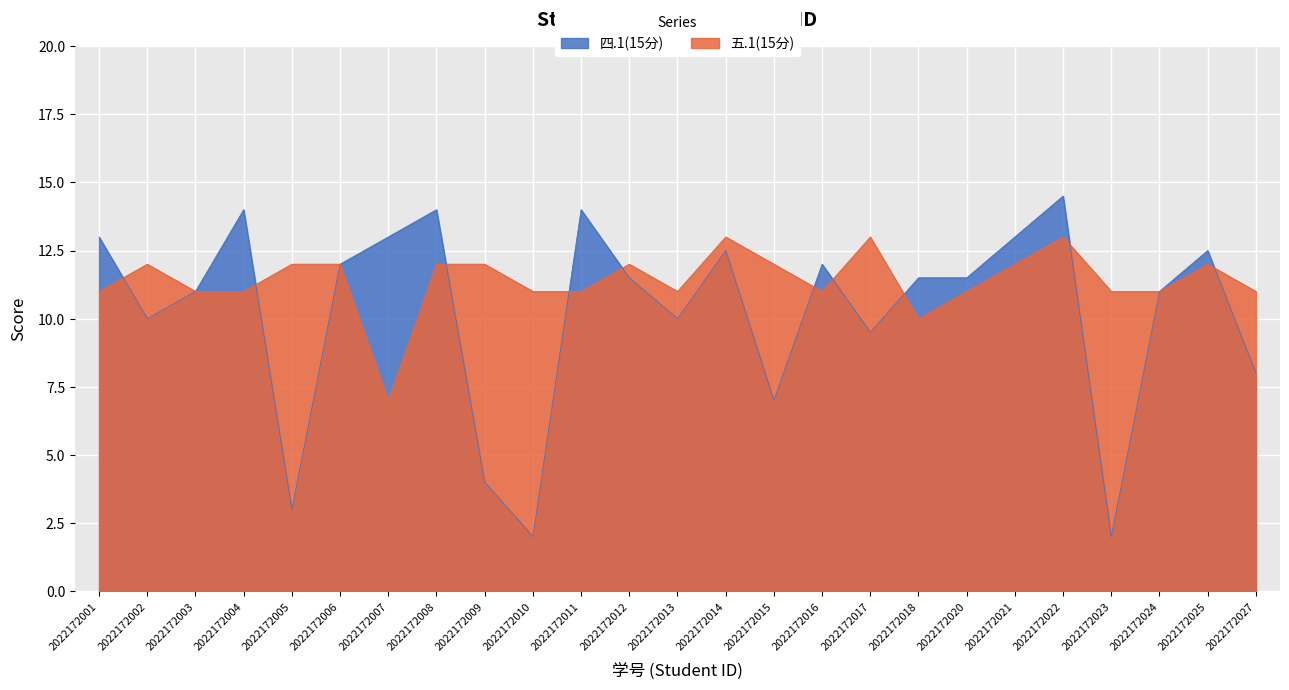

Reading left to right, extract all data points from this chart.

四.1(15分): 13.0	10.0	11.0	14.0	3.0	12.0	13.0	14.0	4.0	2.0	14.0	11.5	10.0	12.5	7.0	12.0	9.5	11.5	11.5	13.0	14.5	2.0	11.0	12.5	8.0
五.1(15分): 11.0	12.0	11.0	11.0	12.0	12.0	7.0	12.0	12.0	11.0	11.0	12.0	11.0	13.0	12.0	11.0	13.0	10.0	11.0	12.0	13.0	11.0	11.0	12.0	11.0